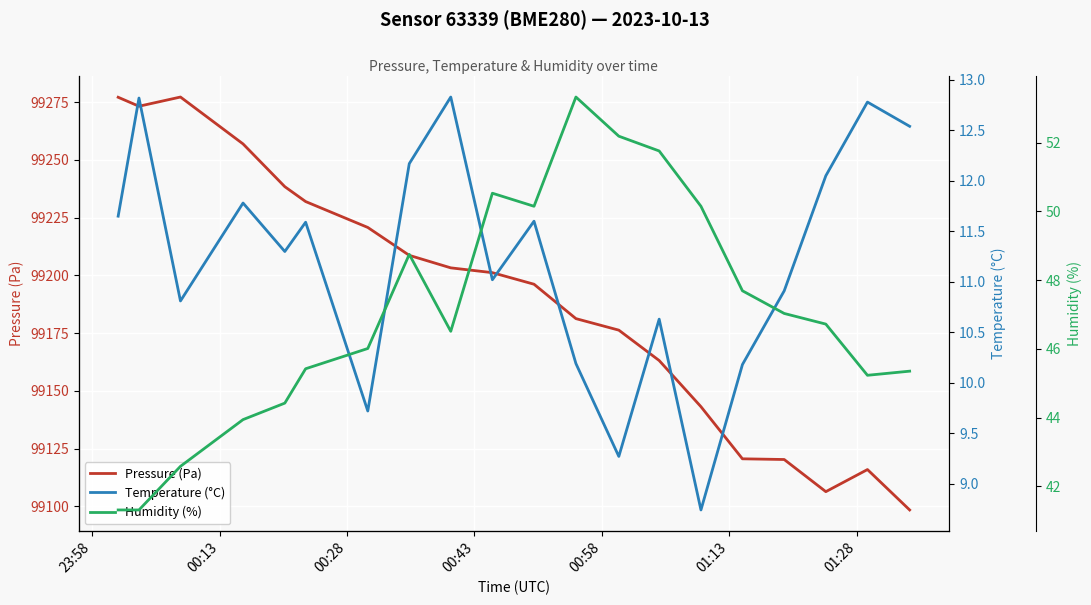

In Humidity (%), how many points are lower than both neighbors (excluding endpoints)?

3